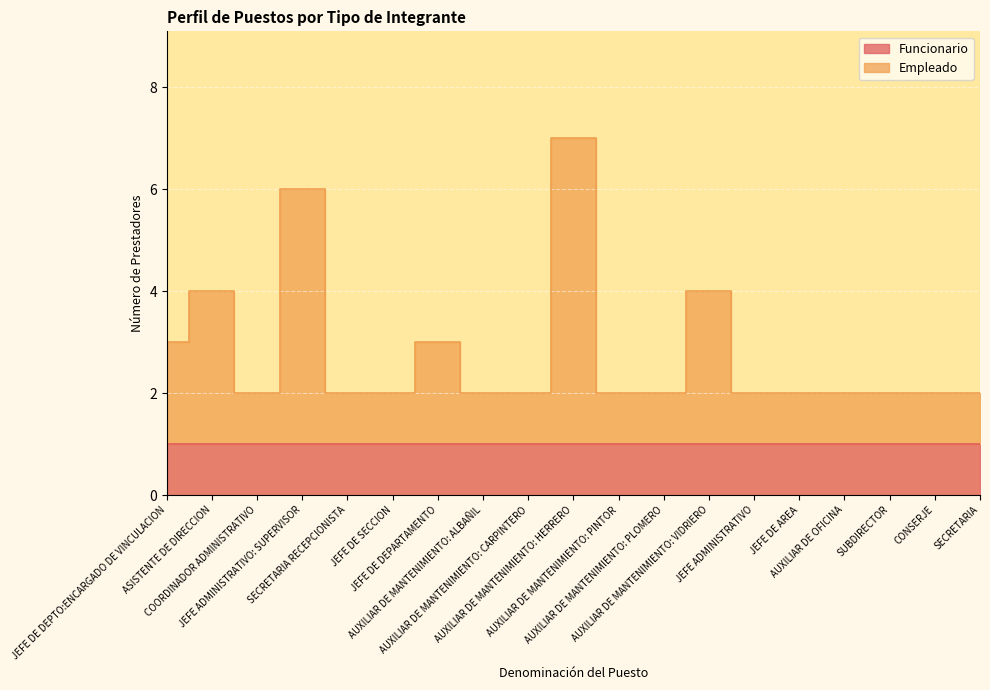

Which category has the lowest value across all series?

COORDINADOR ADMINISTRATIVO